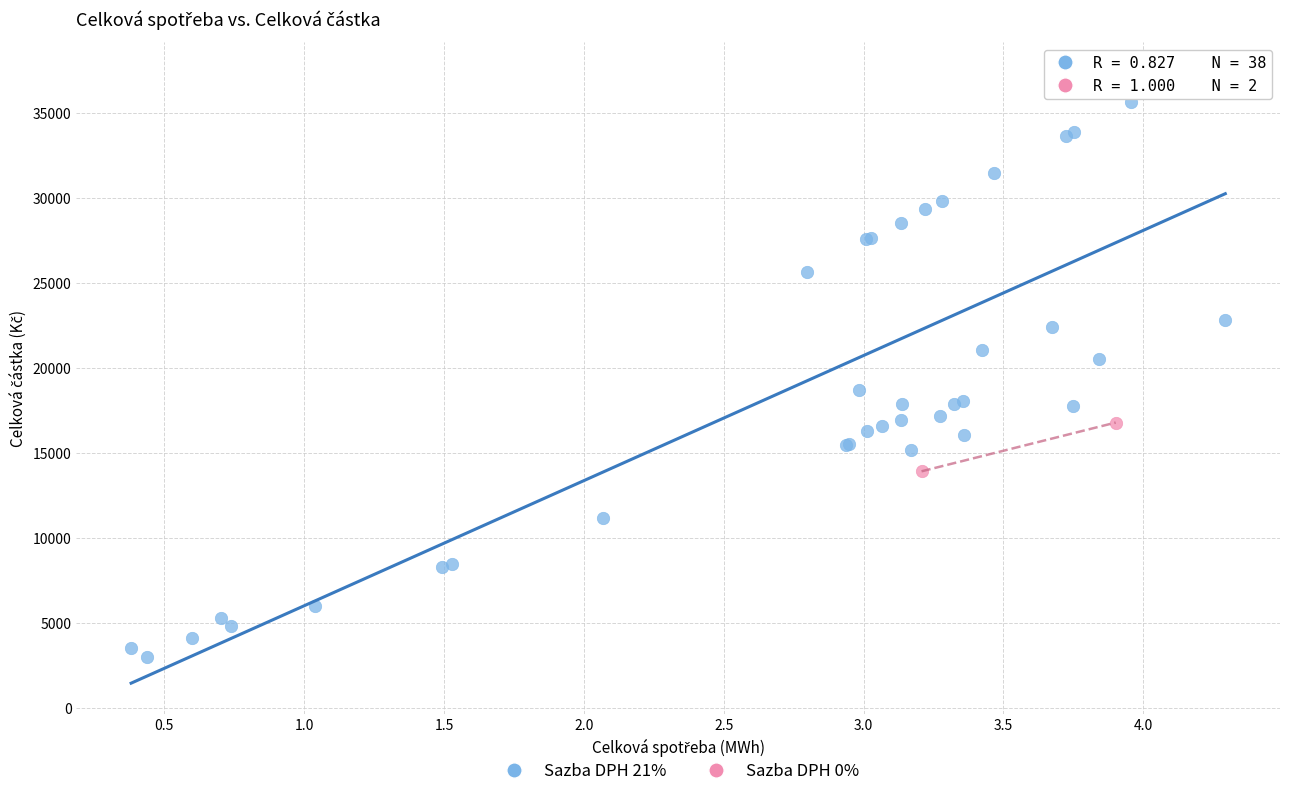

What are all the series names shown in the legend?

Sazba DPH 21%, Sazba DPH 0%